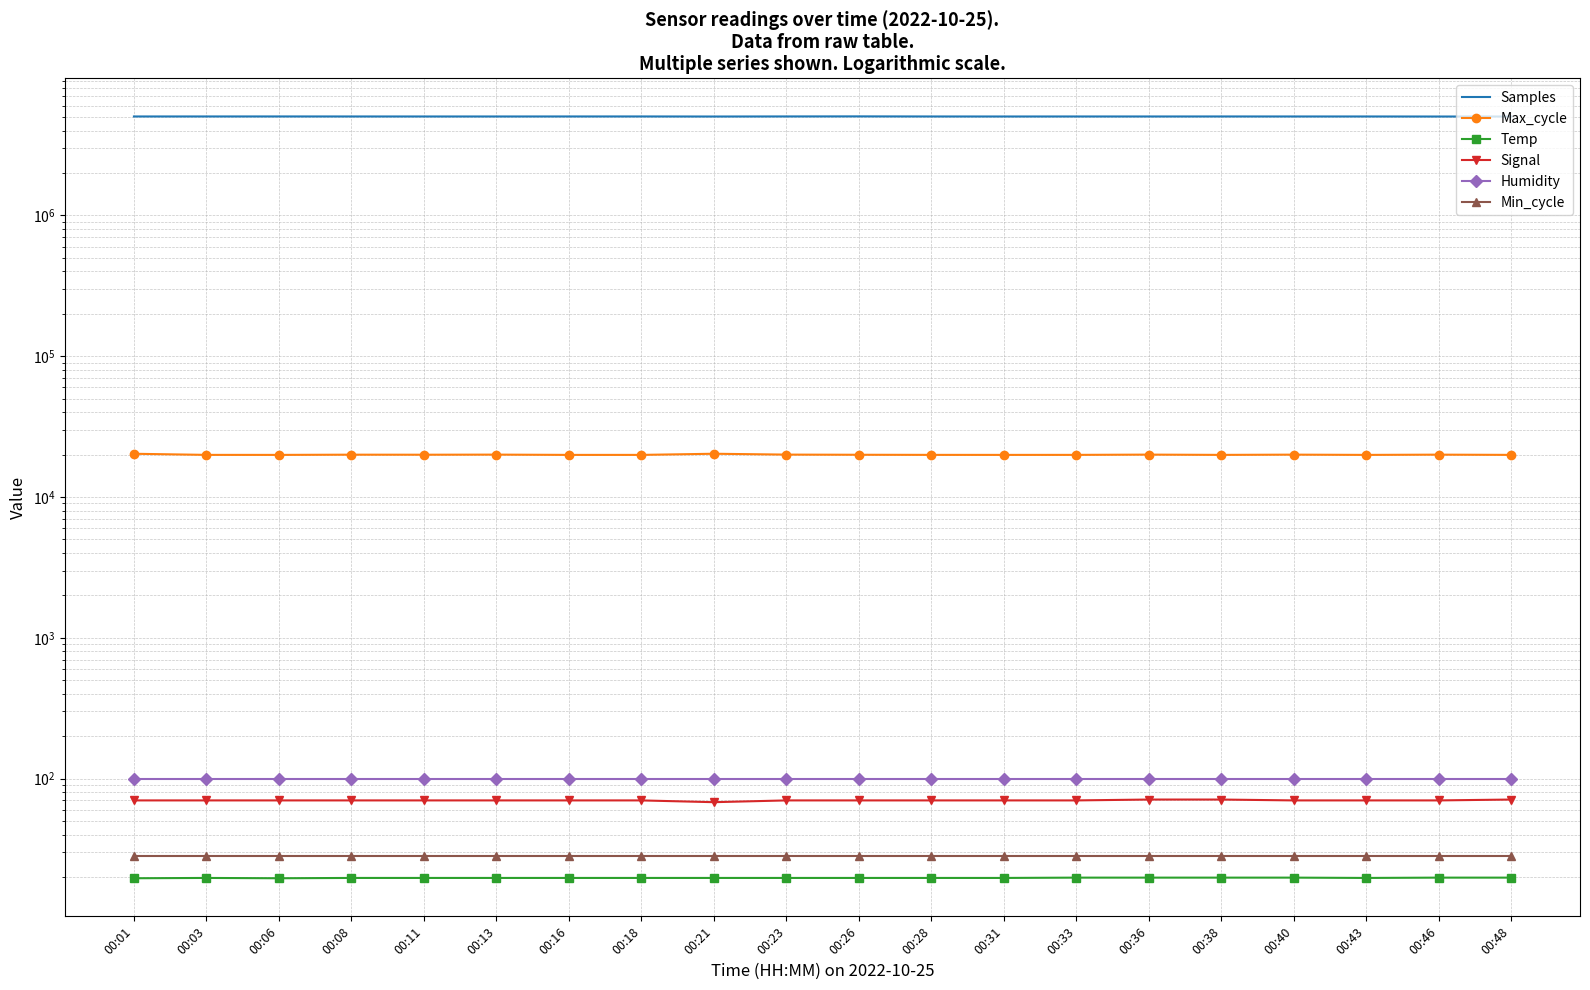

At which category does the chart reach its minimum across all series?

00:01